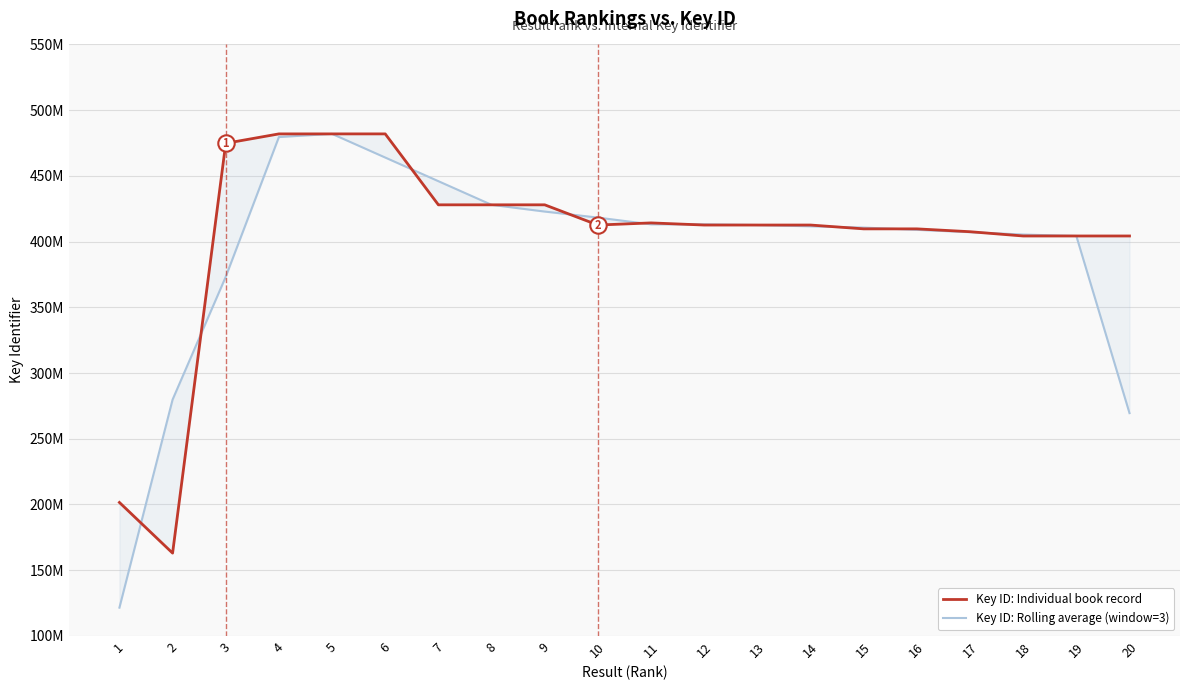

At how many categories does at least one series exceed 217184081?

19